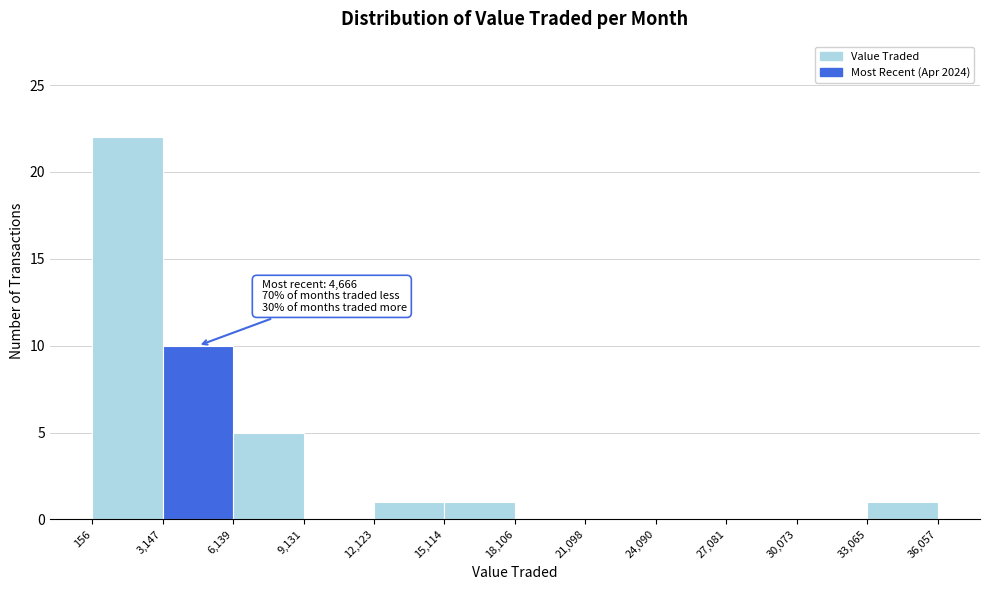

Which range on the x-axis has the tallest bar?

156 to 3,147